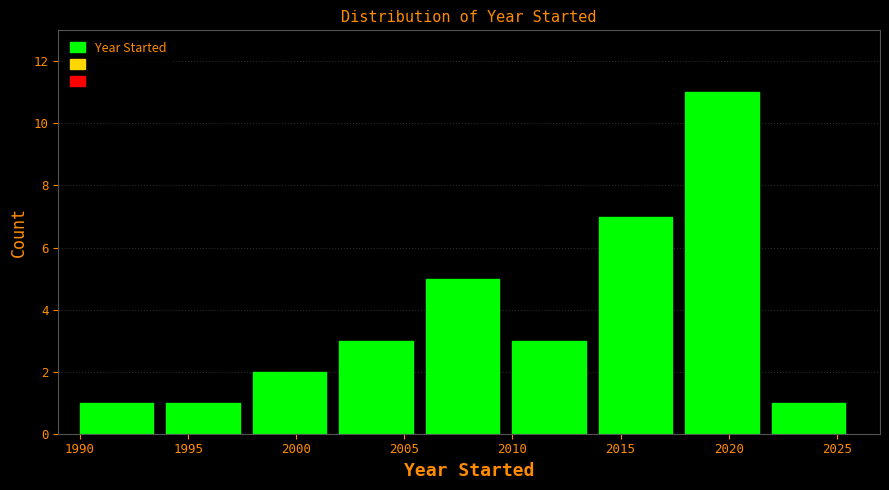

Which range on the x-axis has the tallest bar?

2018 to 2022